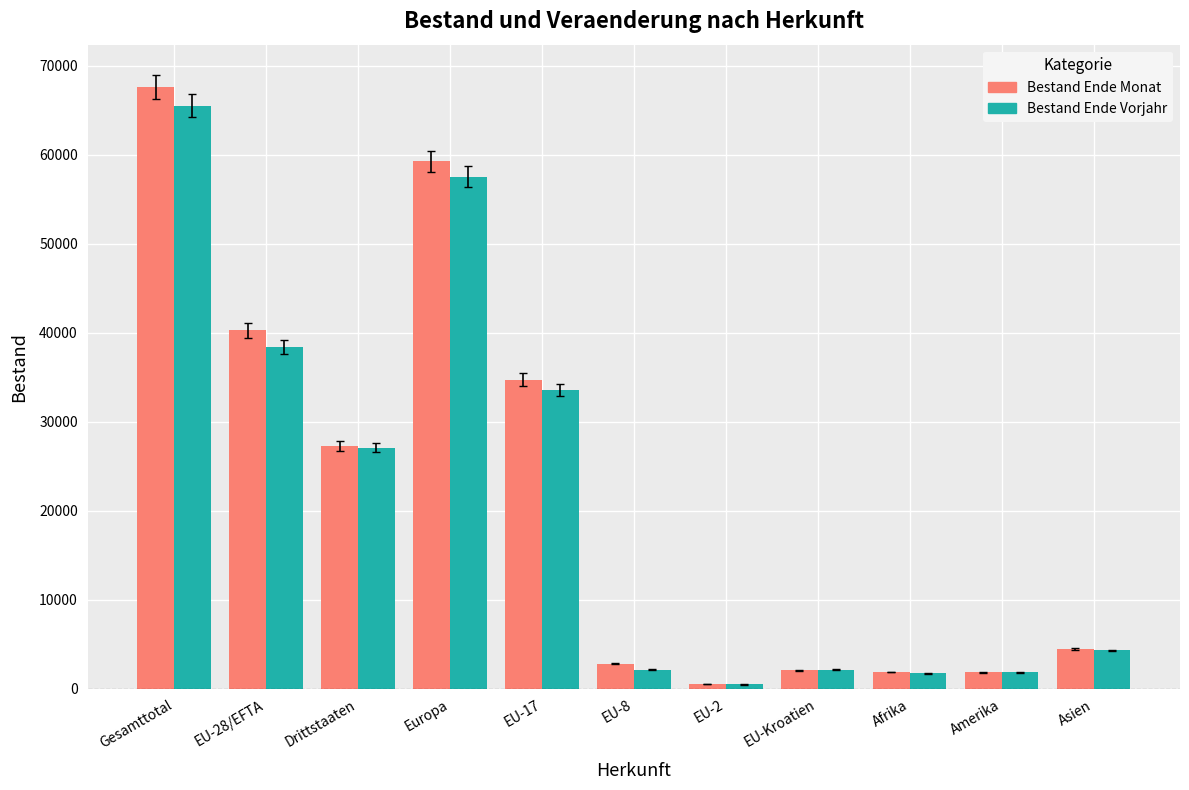

How many bars are there in total?

22